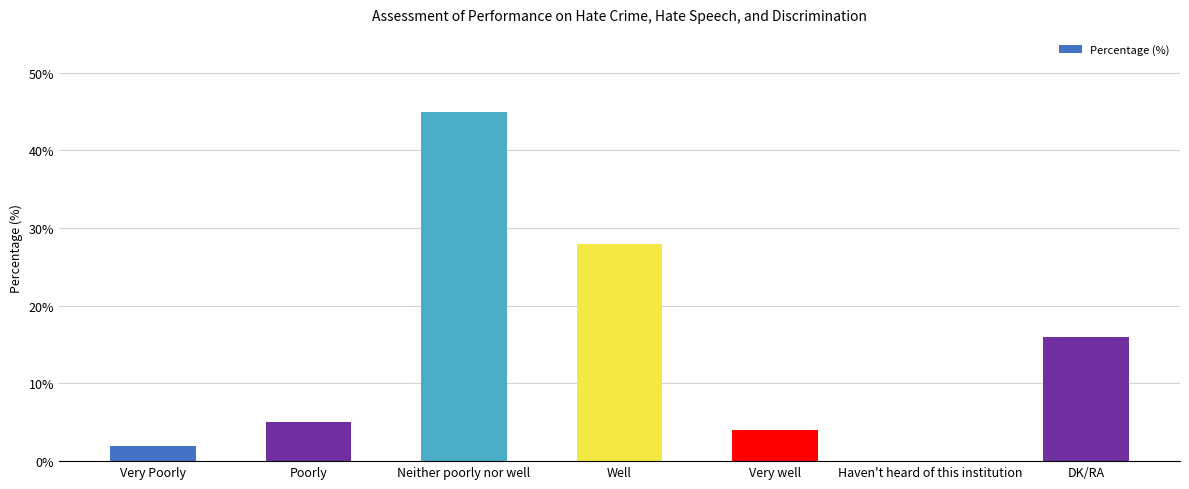

Reading left to right, transcribe all the data shown in this chart.

2	5	45	28	4	0	16